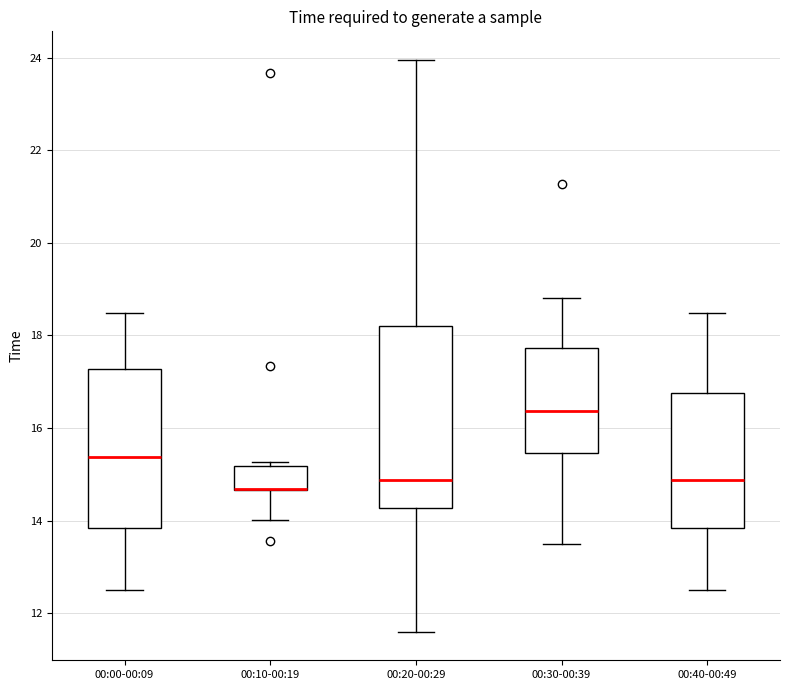

Reading left to right, transcribe this box plot: for each box, give where its median line is, the range the box spans, and where its two whiskers end, as read against the y-axis. The values are not printed on the chart, so give them approximately, as read against the axis.

00:00-00:09: median 15.4, box 13.8 to 17.2, whiskers 12.6 to 18.4
00:10-00:19: median 14.6 (drawn on the box's lower edge), box 14.6 to 15.2, whiskers 14.0 to 15.2 (just above the box's upper edge)
00:20-00:29: median 14.8, box 14.2 to 18.2, whiskers 11.6 to 24.0
00:30-00:39: median 16.4, box 15.4 to 17.8, whiskers 13.6 to 18.8
00:40-00:49: median 14.8, box 13.8 to 16.8, whiskers 12.6 to 18.4